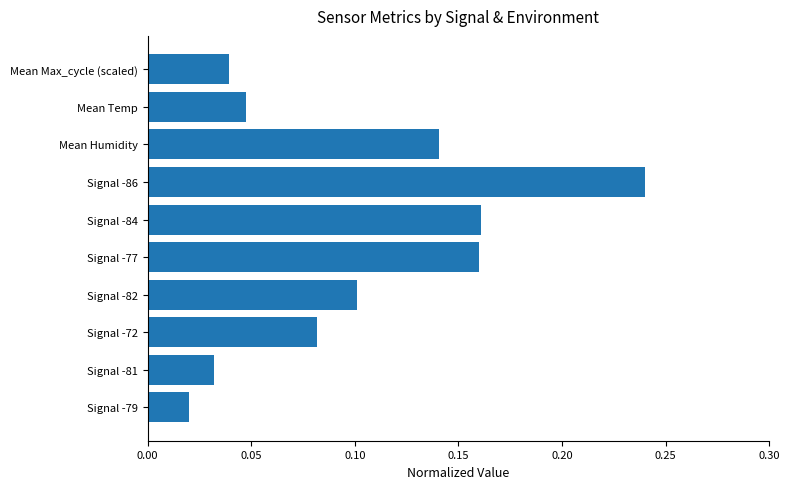

Does the chart contain any negative values?

No